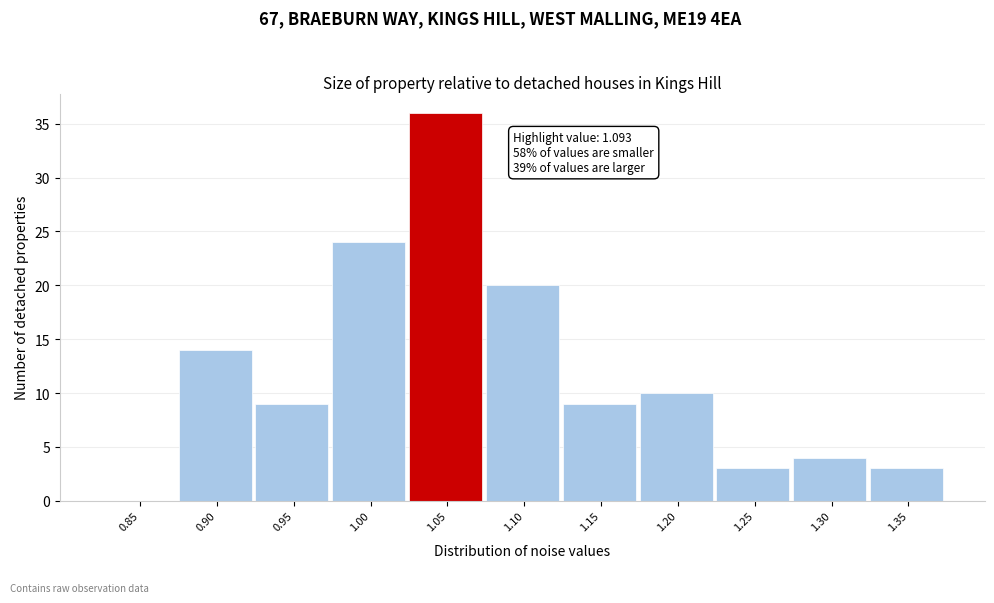

What is the sum of the values at 0.90 and 1.20?

24